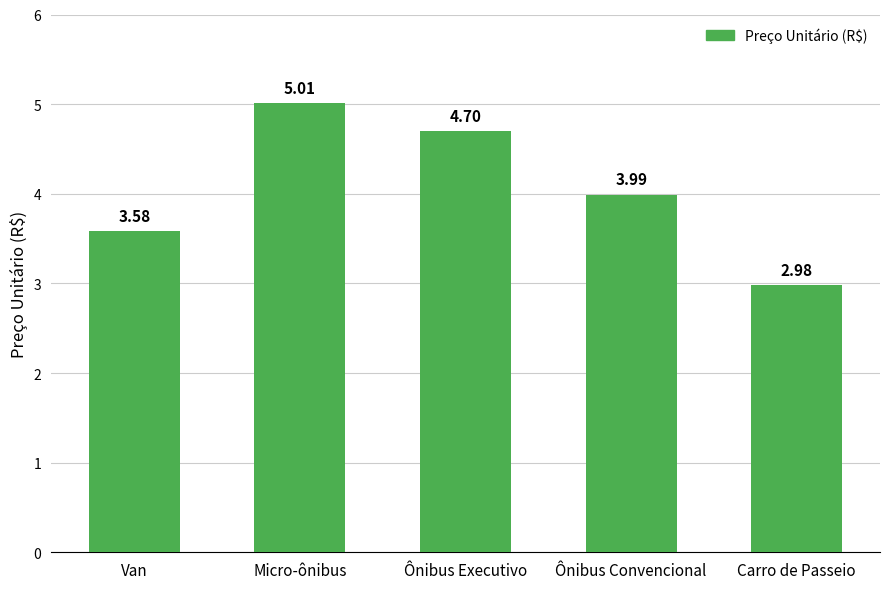

Where is the data nearest to the value 3?

Carro de Passeio